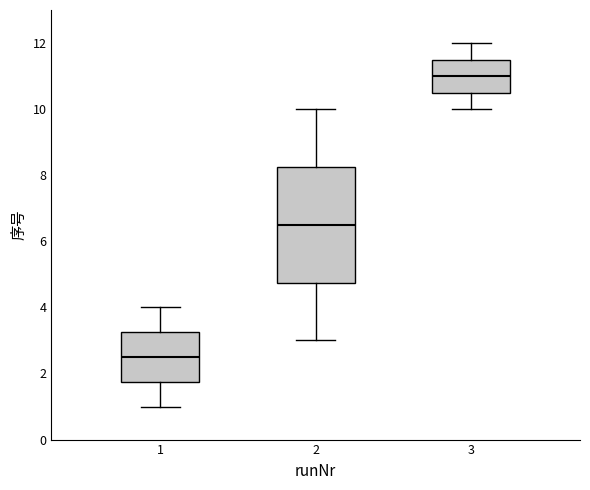

Reading left to right, read every box against the y-axis: the position of its median line, the range the box covers, and the ends of its whiskers. The values are not printed on the chart, so give them approximately, as read against the axis.

1: median 2.6, box 1.8 to 3.2, whiskers 1.0 to 4.0
2: median 6.6, box 4.8 to 8.2, whiskers 3.0 to 10.0
3: median 11.0, box 10.6 to 11.6, whiskers 10.0 to 12.0